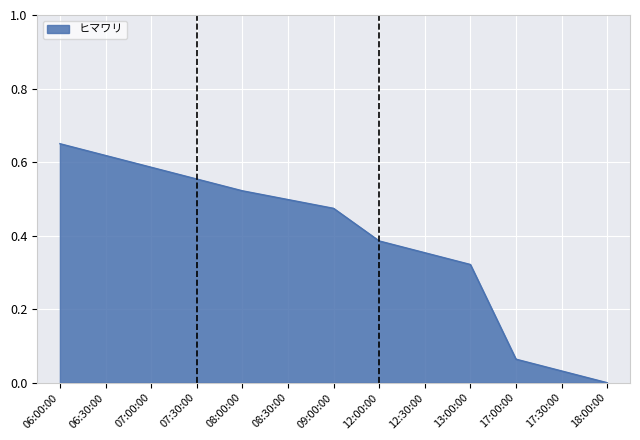

True or false: the data shows -0.3 at 18:00:00.

False